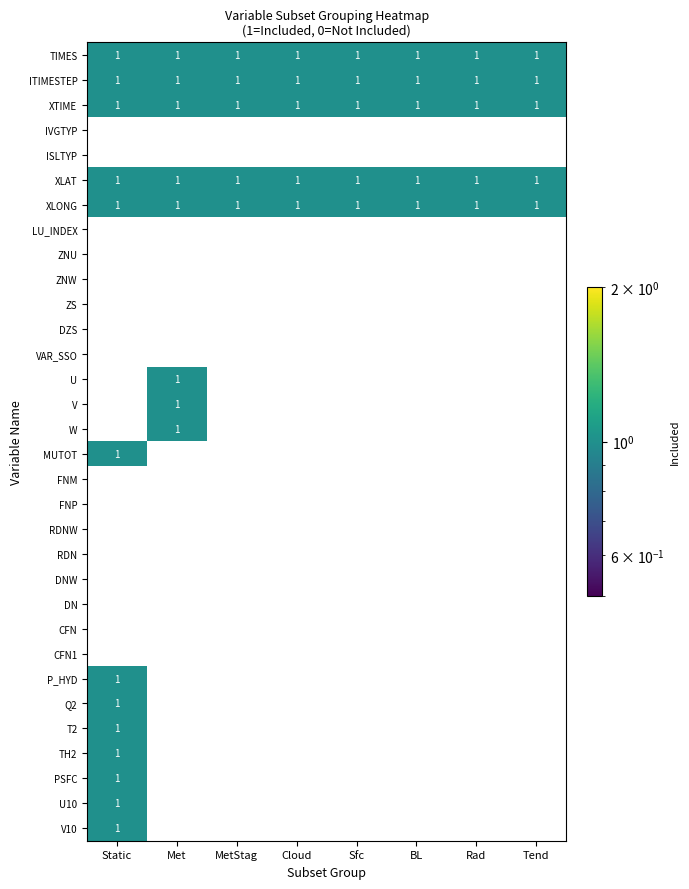

Is the value of FNP at Sfc greater than the value of XLONG at Static?

No